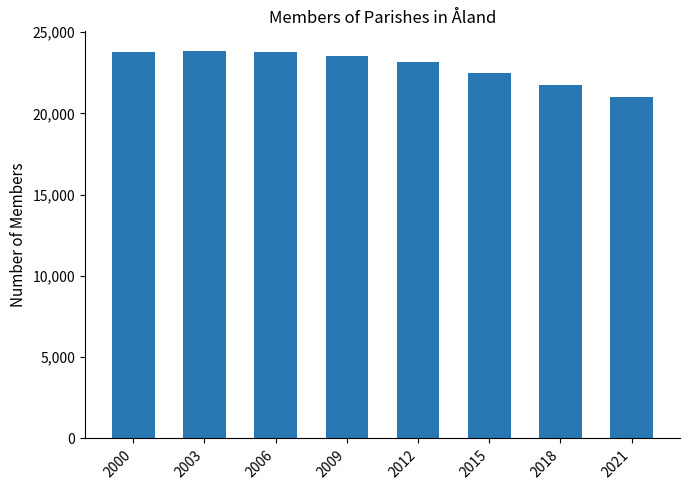

What is the value of the 7th bar from the left?

21730